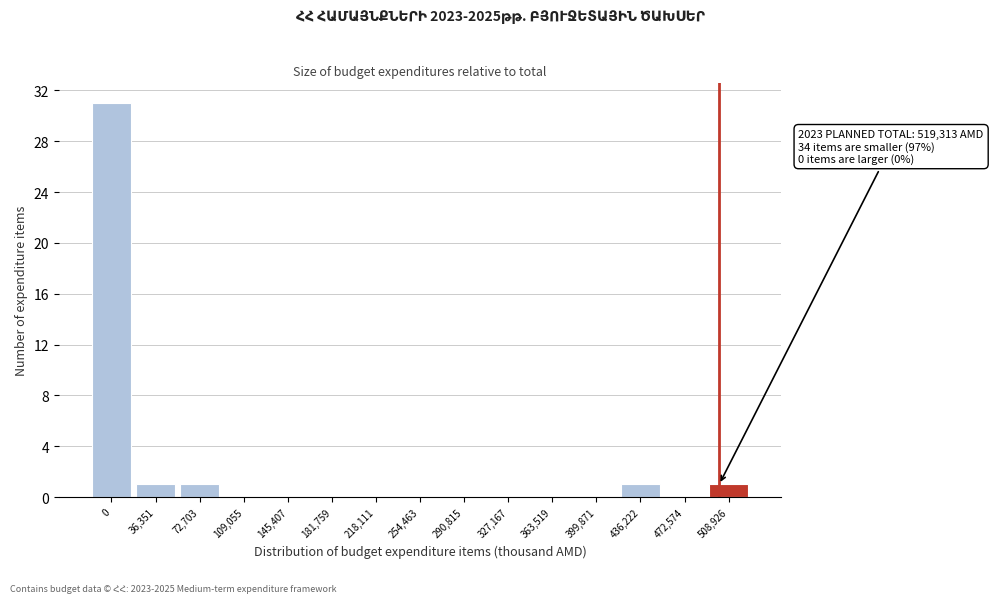

Reading left to right, list all the values displayed in this chart.

0=31	36,351=1	72,703=1	109,055=0	145,407=0	181,759=0	218,111=0	254,463=0	290,815=0	327,167=0	363,519=0	399,871=0	436,222=1	472,574=0	508,926=1